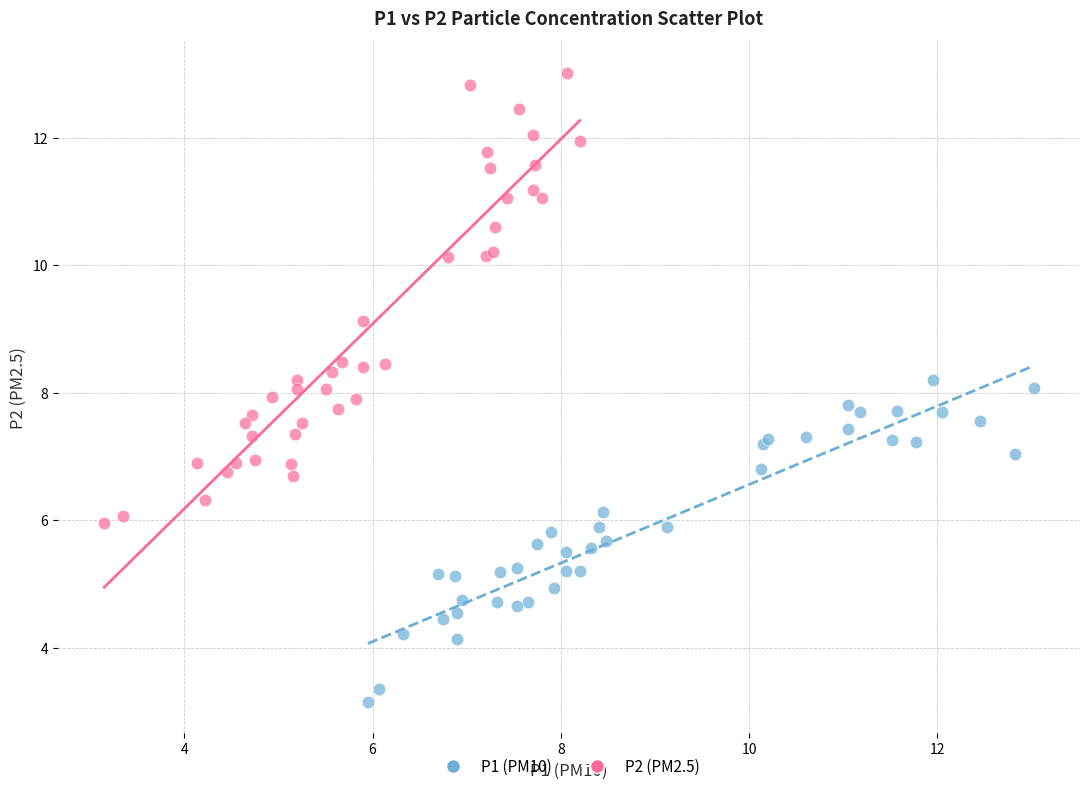

Which series contains the highest Y value?

P2 (PM2.5)